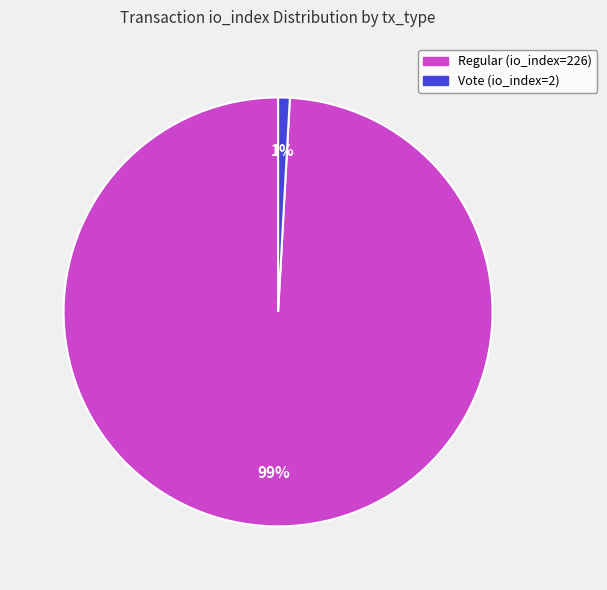

How many segments does this pie chart have?

2